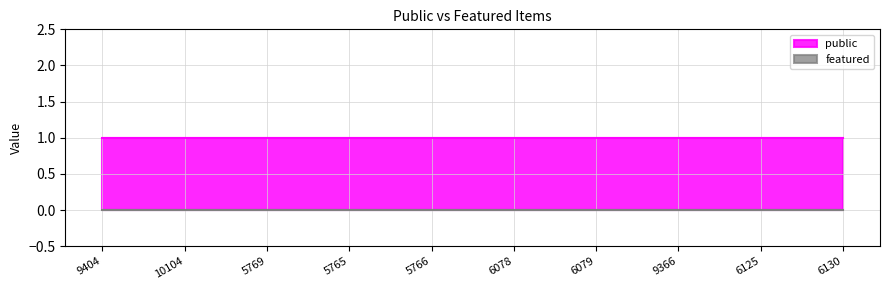

Between 10104 and 9404, which is larger?

10104